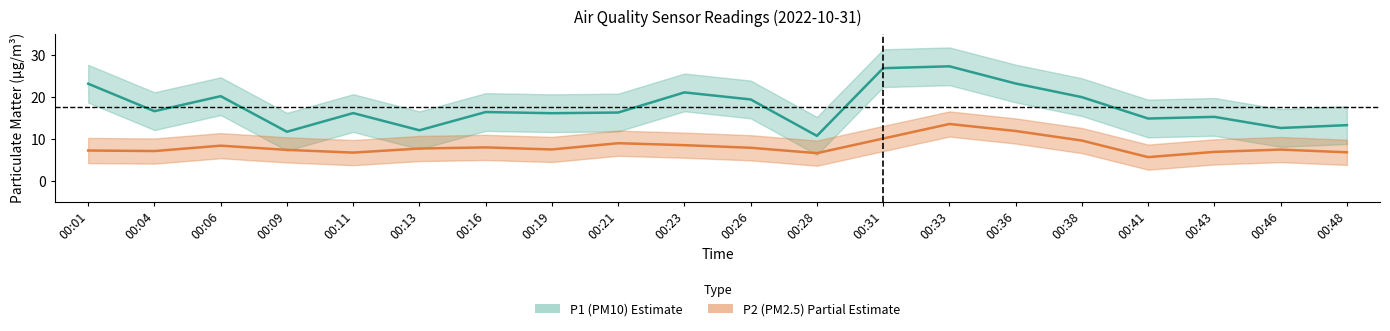

The value of P2 (PM2.5) at 00:09 is 1.5. True or false?

False